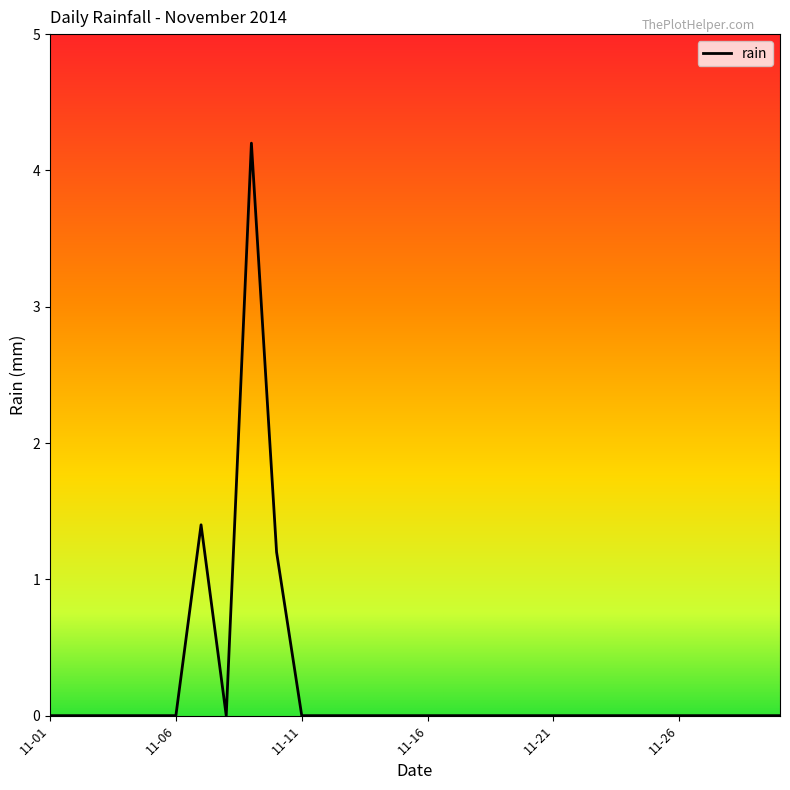

Reading left to right, what are all the values shown in this chart?

0.0	0.0	0.0	0.0	0.0	0.0	1.4	0.0	4.2	1.2	0.0	0.0	0.0	0.0	0.0	0.0	0.0	0.0	0.0	0.0	0.0	0.0	0.0	0.0	0.0	0.0	0.0	0.0	0.0	0.0